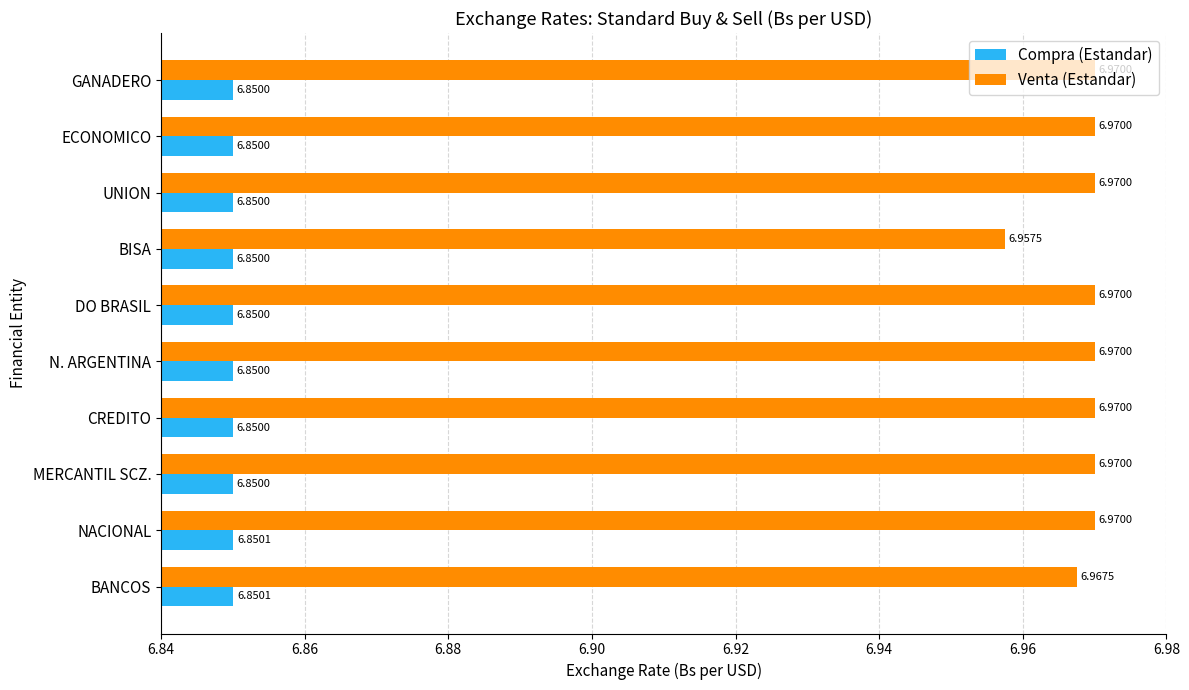

What is the sum of the Compra (Estandar) values at UNION and MERCANTIL SCZ.?

13.7